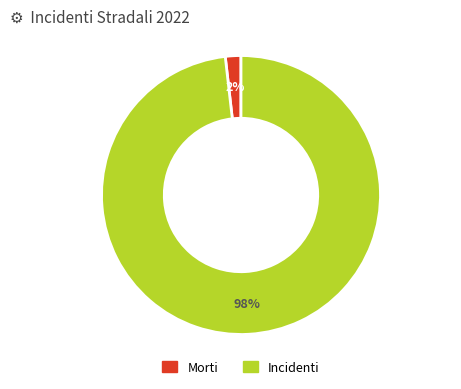

To the nearest percent, what is the average slice percentage?

50%